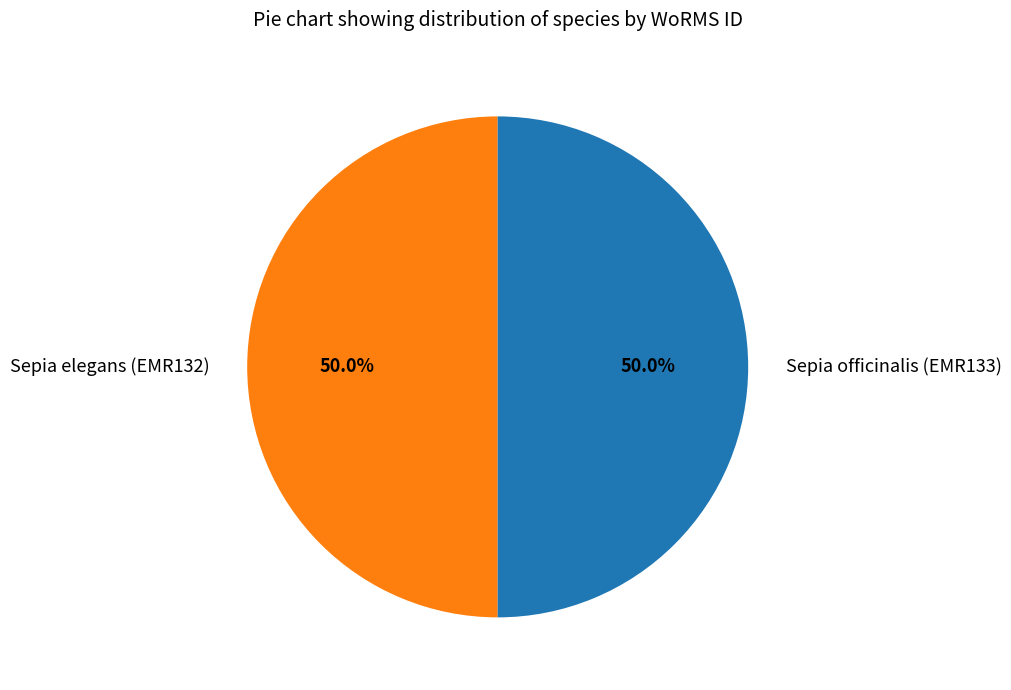

How many segments does this pie chart have?

2